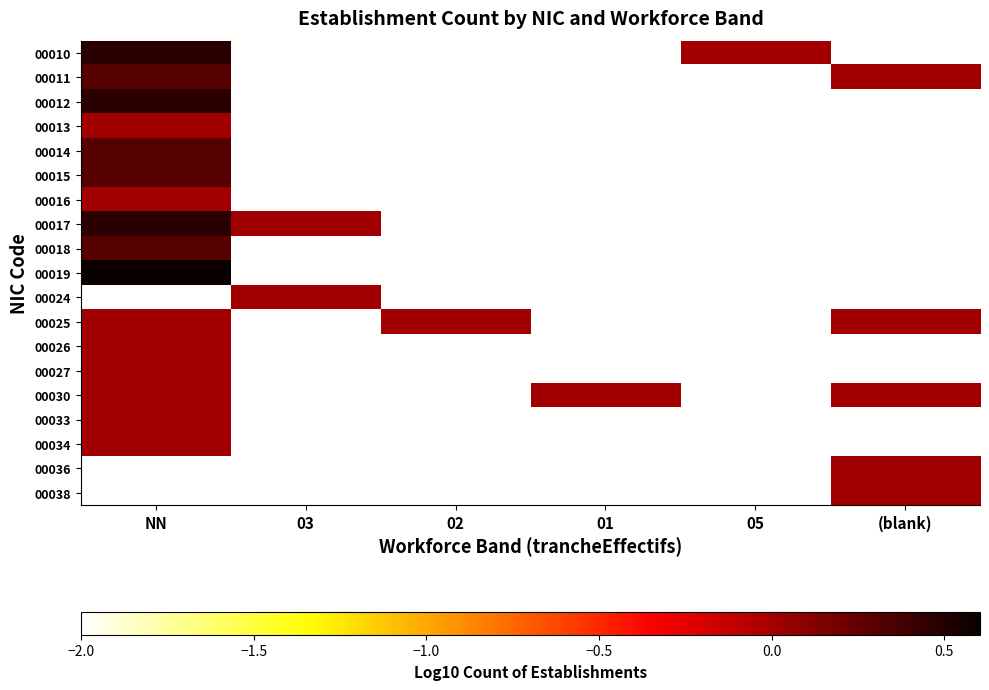

Between 03 and (blank), which is larger?

03